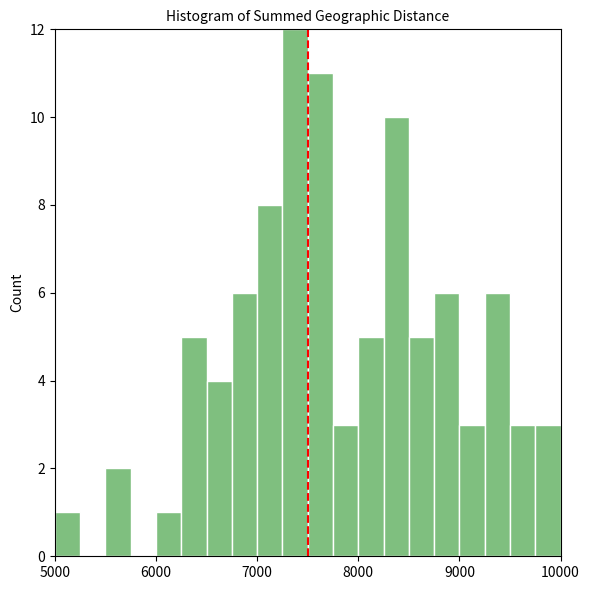

Read against the x-axis, roughly where is the centre of the tallest bar?

7400